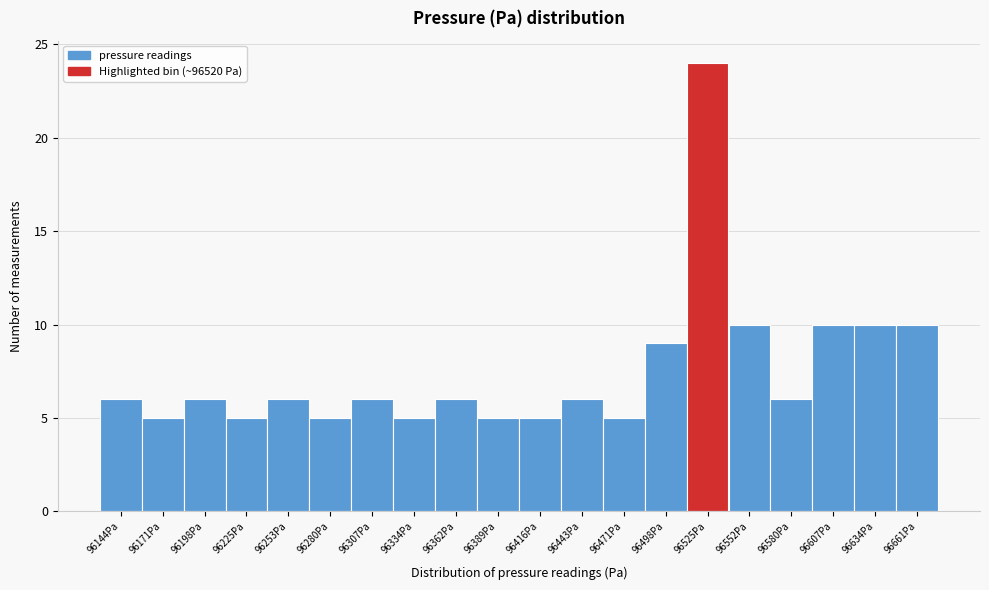

Over which range of the x-axis is the bar tallest?

96510 to 96540